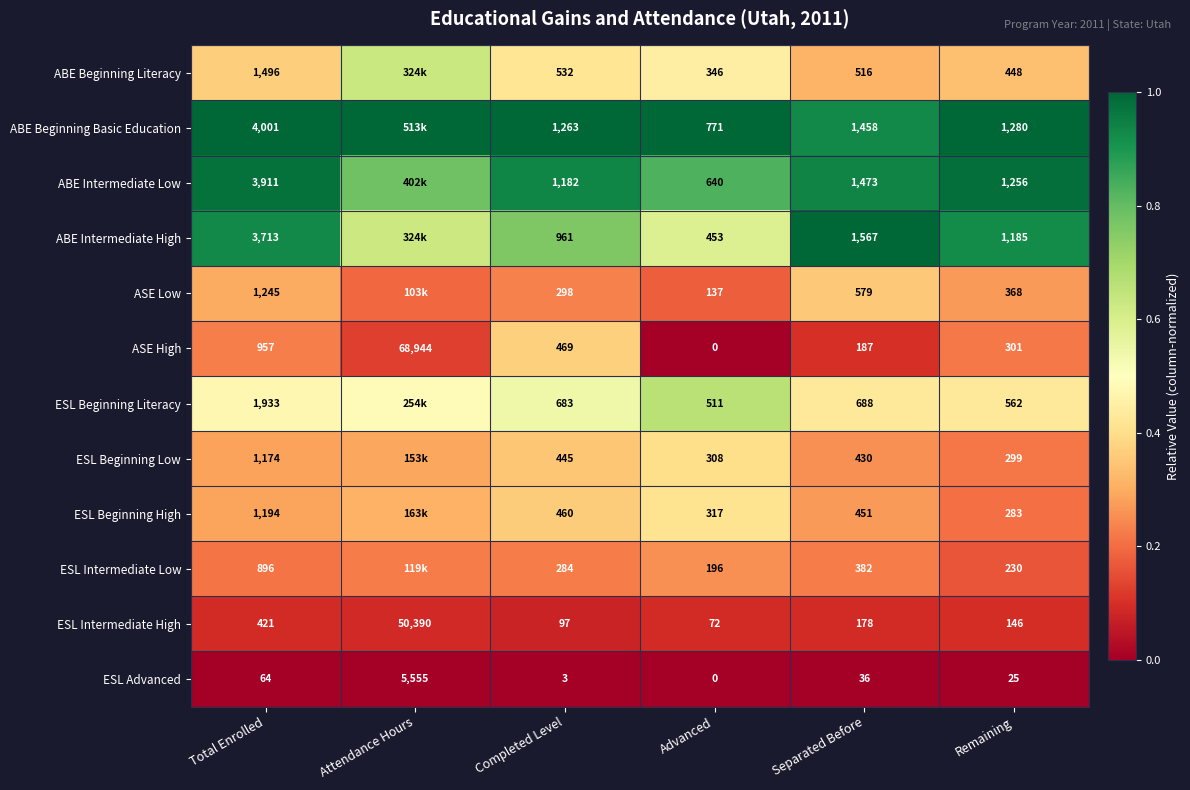

List the labels in order of ESL Intermediate High value, smallest first.

Advanced, Completed Level, Remaining, Separated Before, Total Enrolled, Attendance Hours